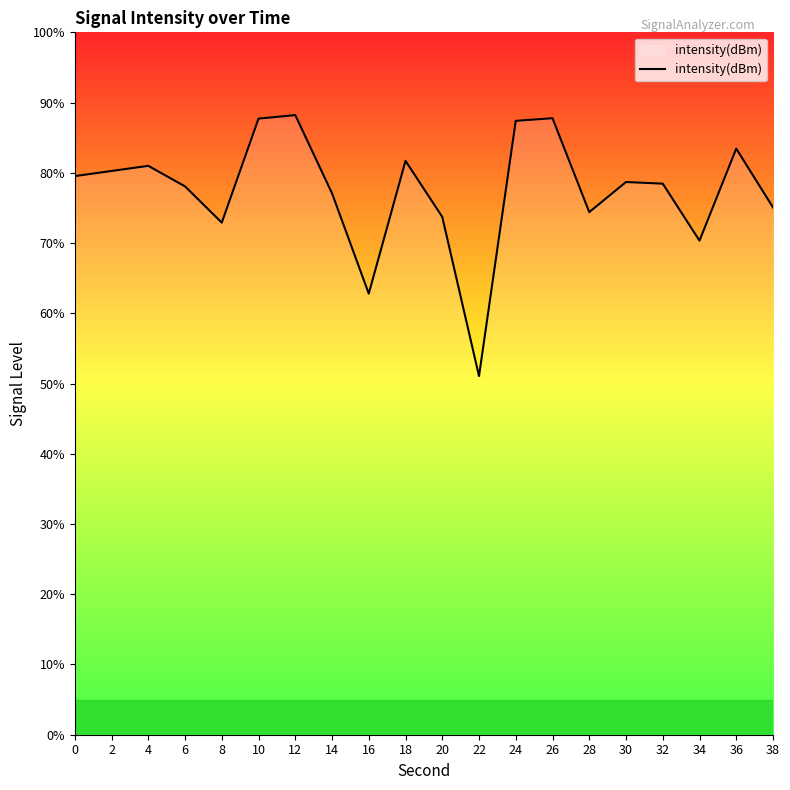

Which category has the lowest value across all series?

22